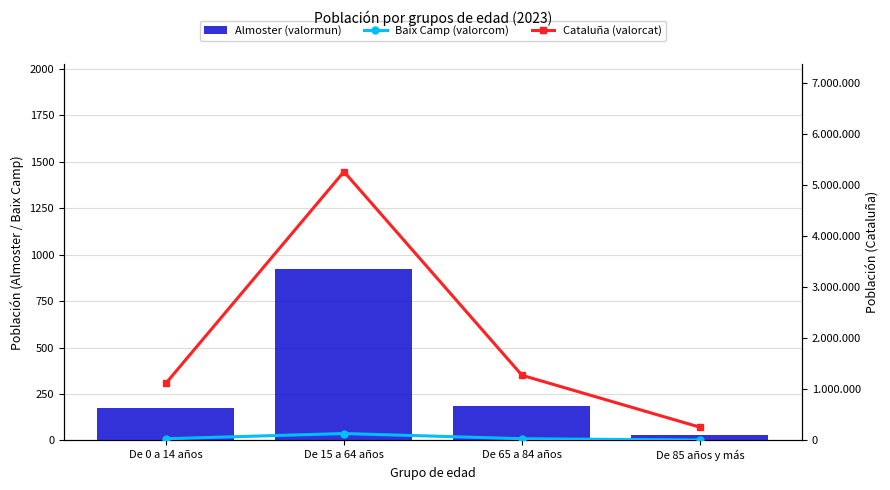

What is the maximum value for Baix Camp (valorcom)?

133086